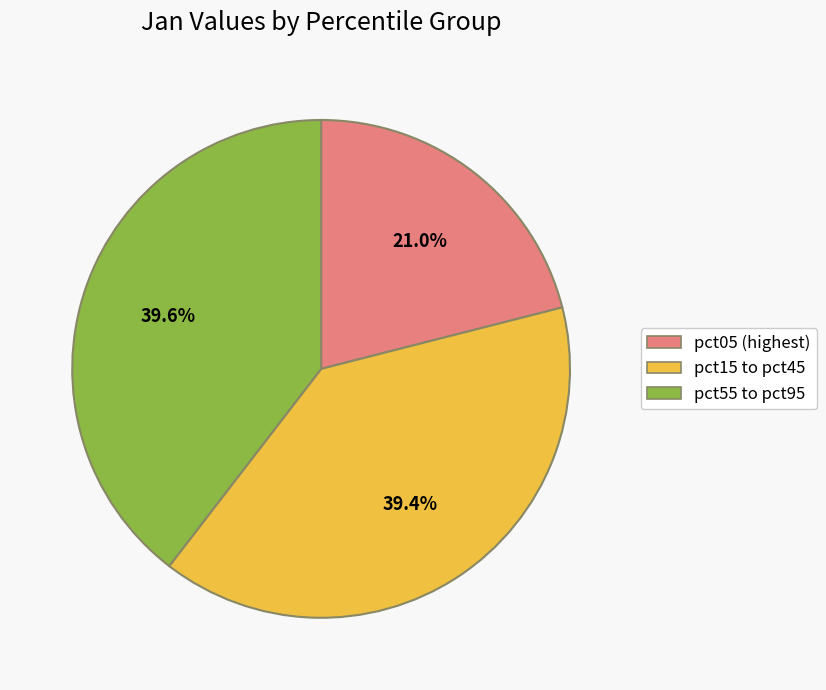

What portion of the pie excludes pct05 (highest)?

79.0%